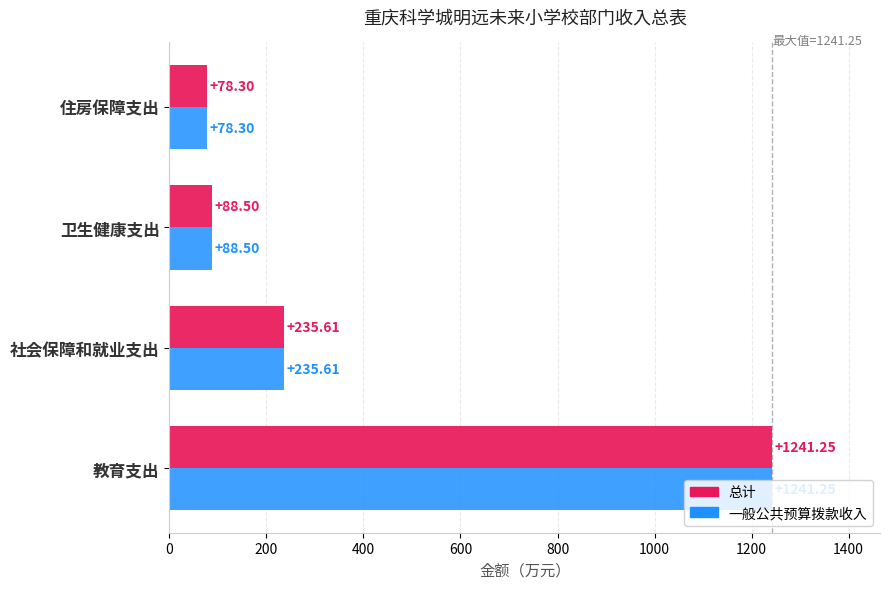

What is the sum of all 总计 values?

1643.7